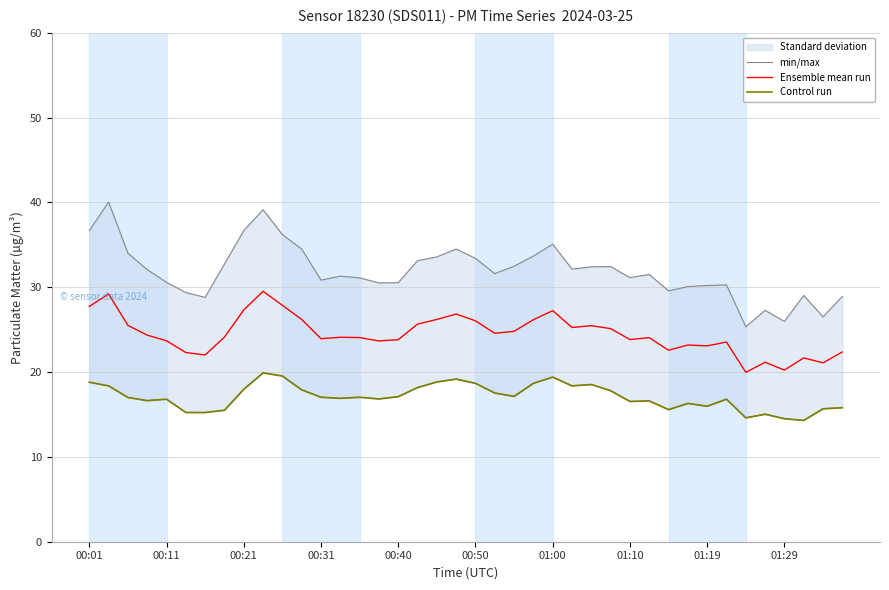

The Ensemble mean run series shows 23.8 at 01:10. True or false?

True